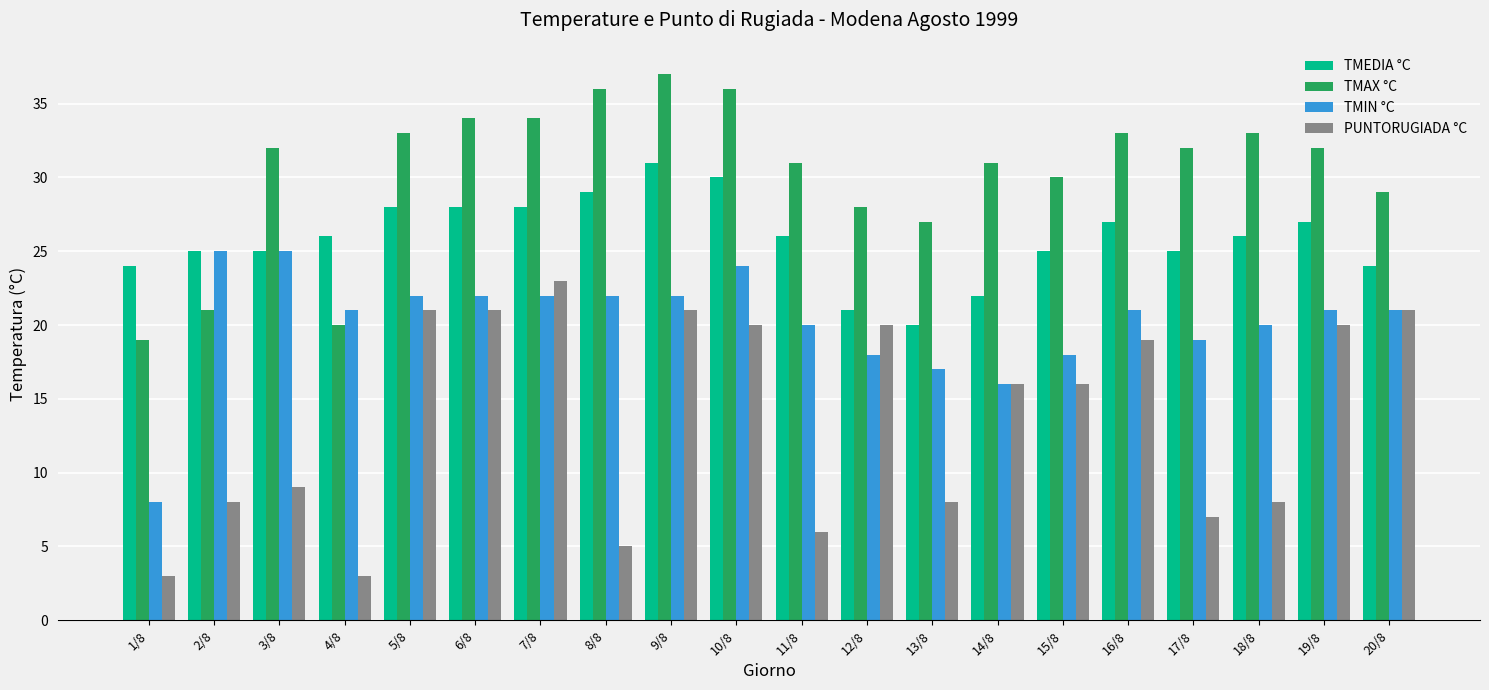

Reading left to right, extract all data points from this chart.

TMEDIA °C: 1/8=24	2/8=25	3/8=25	4/8=26	5/8=28	6/8=28	7/8=28	8/8=29	9/8=31	10/8=30	11/8=26	12/8=21	13/8=20	14/8=22	15/8=25	16/8=27	17/8=25	18/8=26	19/8=27	20/8=24
TMAX °C: 1/8=19	2/8=21	3/8=32	4/8=20	5/8=33	6/8=34	7/8=34	8/8=36	9/8=37	10/8=36	11/8=31	12/8=28	13/8=27	14/8=31	15/8=30	16/8=33	17/8=32	18/8=33	19/8=32	20/8=29
TMIN °C: 1/8=8	2/8=25	3/8=25	4/8=21	5/8=22	6/8=22	7/8=22	8/8=22	9/8=22	10/8=24	11/8=20	12/8=18	13/8=17	14/8=16	15/8=18	16/8=21	17/8=19	18/8=20	19/8=21	20/8=21
PUNTORUGIADA °C: 1/8=3	2/8=8	3/8=9	4/8=3	5/8=21	6/8=21	7/8=23	8/8=5	9/8=21	10/8=20	11/8=6	12/8=20	13/8=8	14/8=16	15/8=16	16/8=19	17/8=7	18/8=8	19/8=20	20/8=21